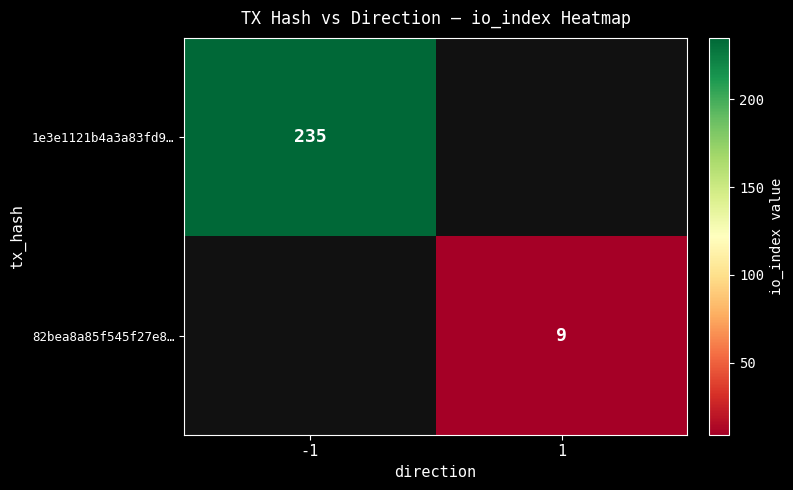

The 1e3e1121b4a3a83fd9… series shows 235 at -1. True or false?

True